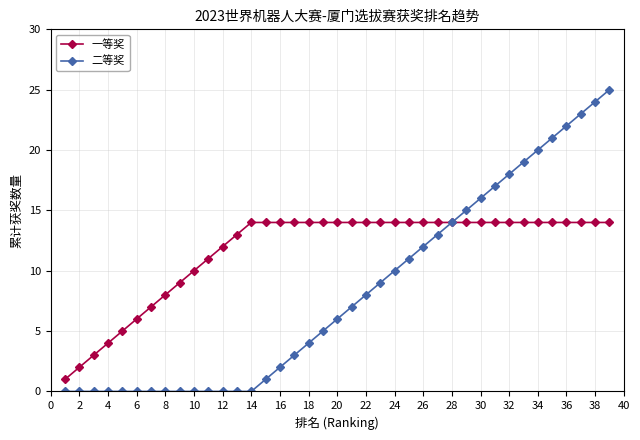

Rank the series by their average value, from lowest to highest.

二等奖, 一等奖